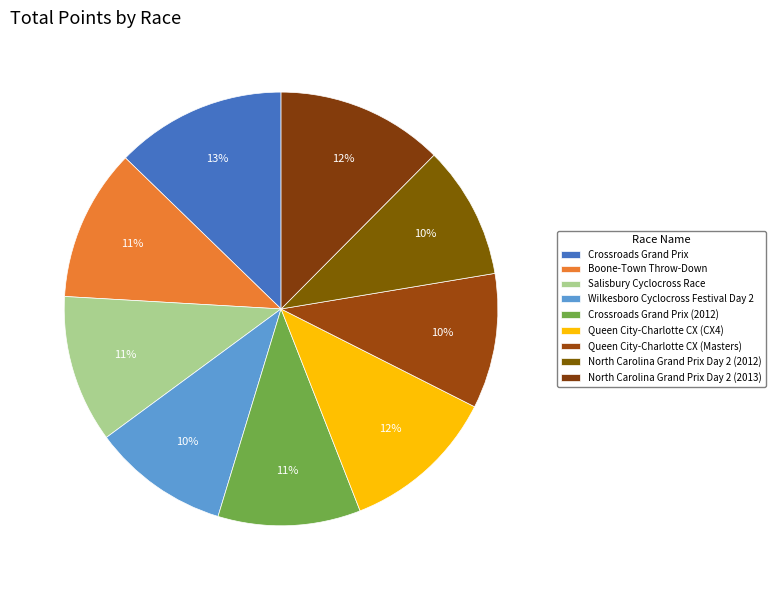

What is the change in value from Salisbury Cyclocross Race to Queen City-Charlotte CX (Masters)?

-41.2